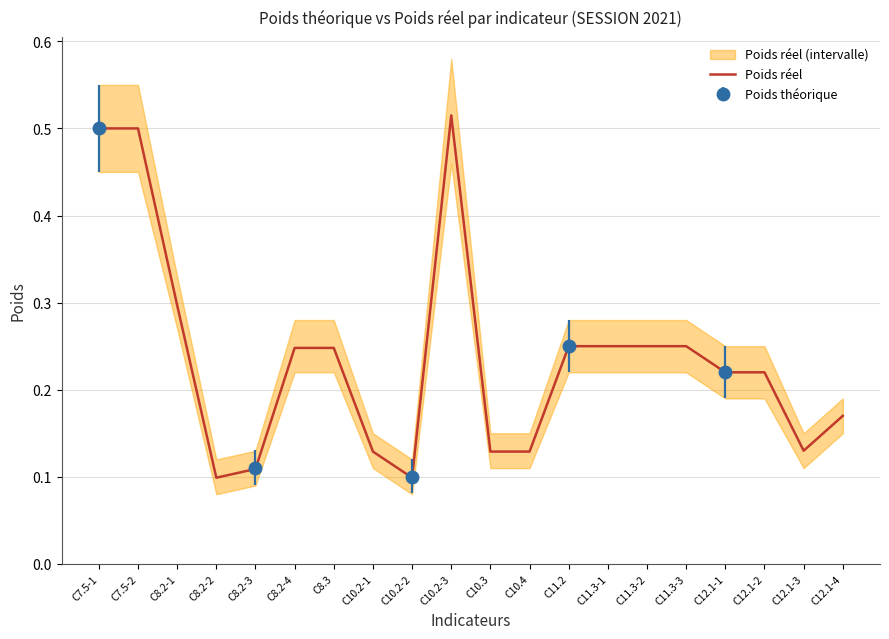

At which category does the data reach its first local peak?

C10.2-3